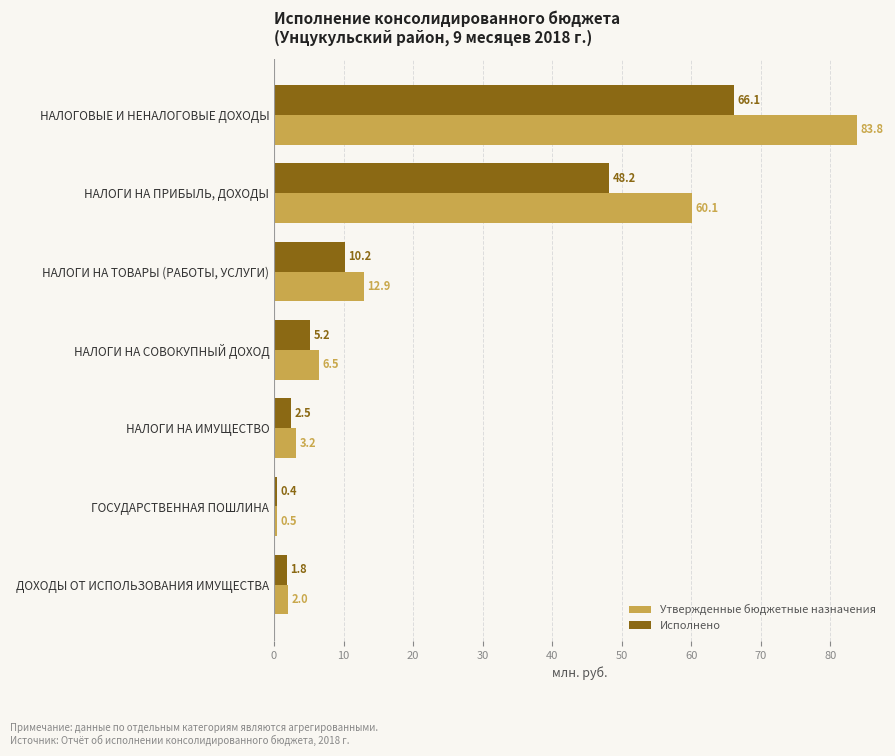

True or false: Исполнено has a value of 5.2 at НАЛОГИ НА СОВОКУПНЫЙ ДОХОД.

True